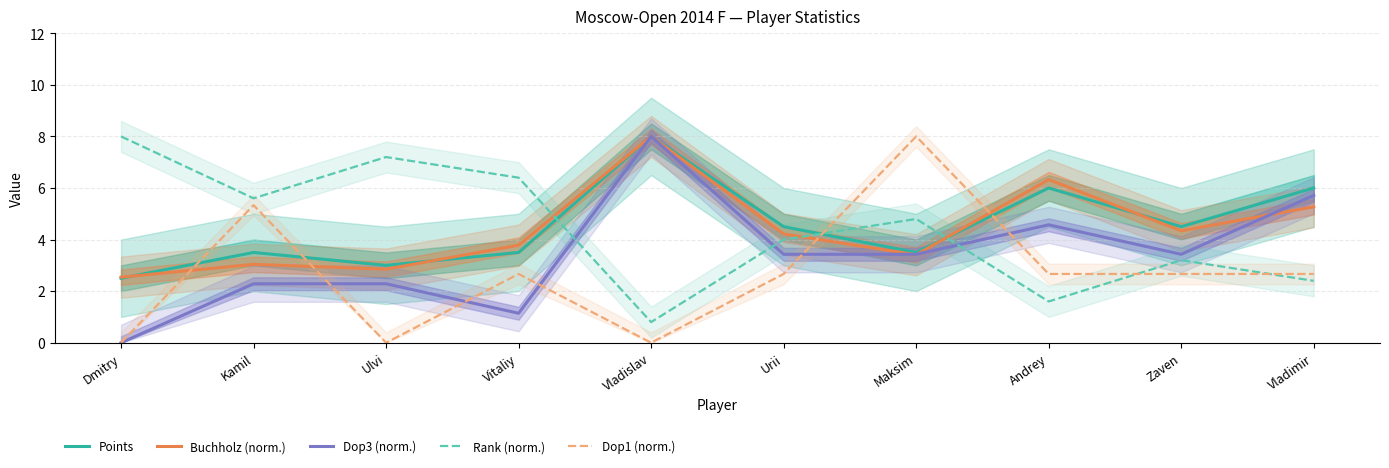

What position from the right is Dmitry?

10